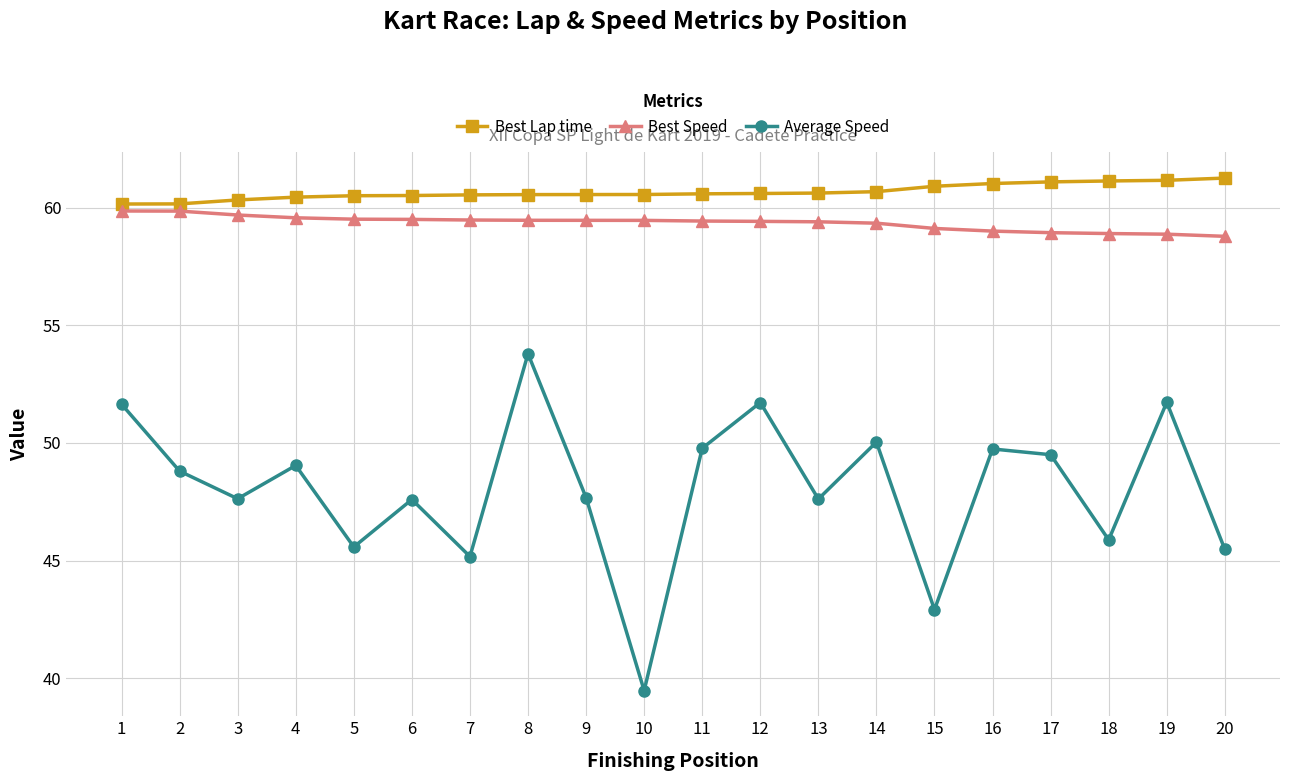

What is the value of the Best Speed point at the 6th from the left?

59.5